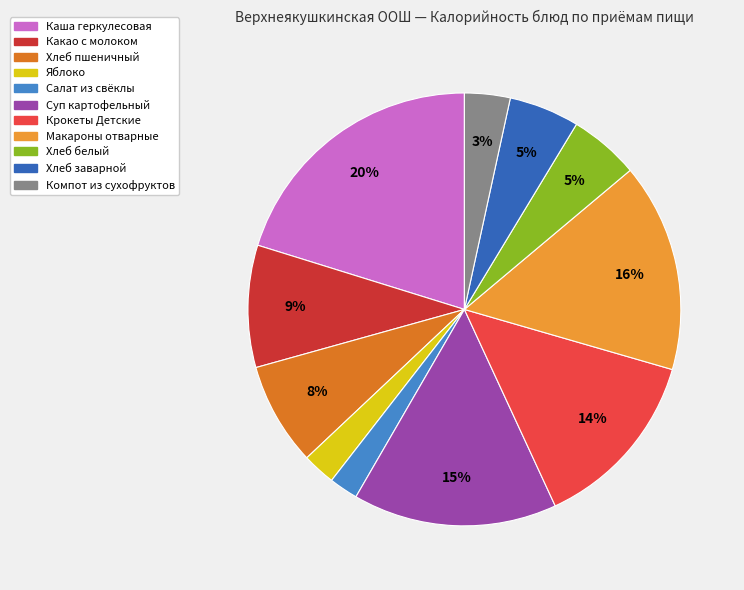

To the nearest percent, what is the difference between the largest and smallest slice percentages?

18%